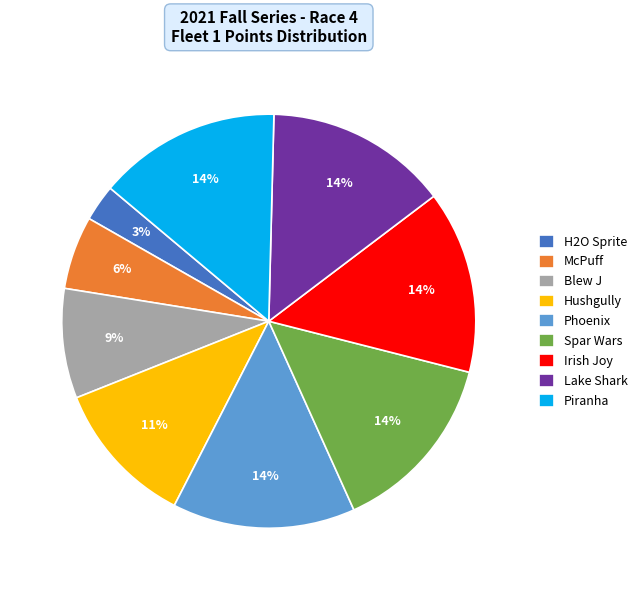

Is Phoenix the majority of the pie?

No